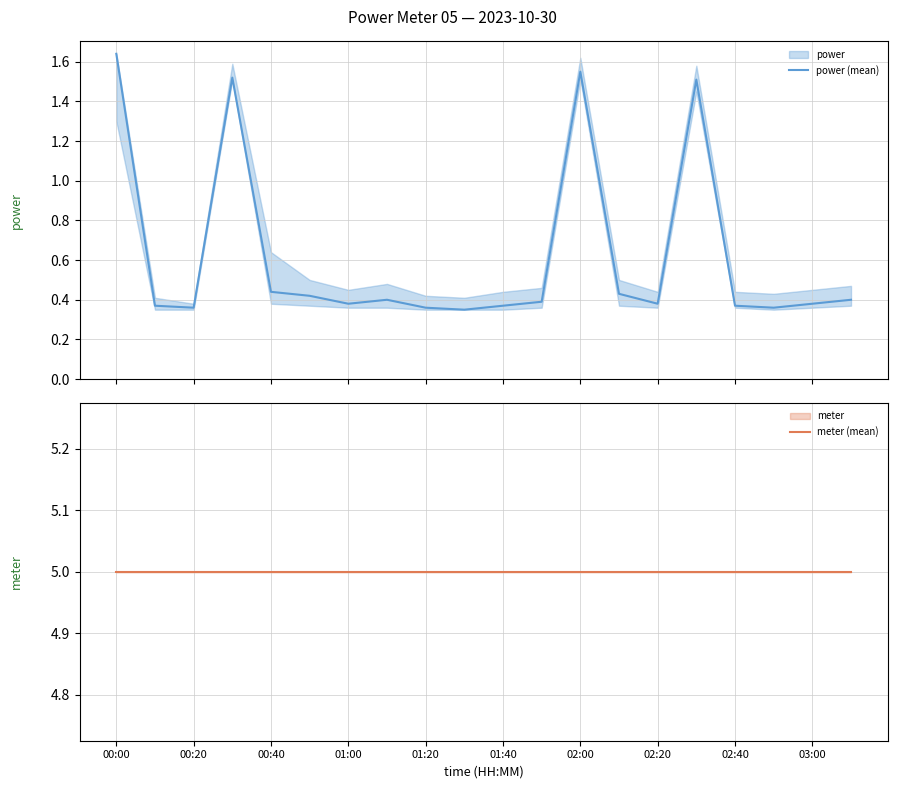

What value does the meter (mean) series have at 15?

5.0